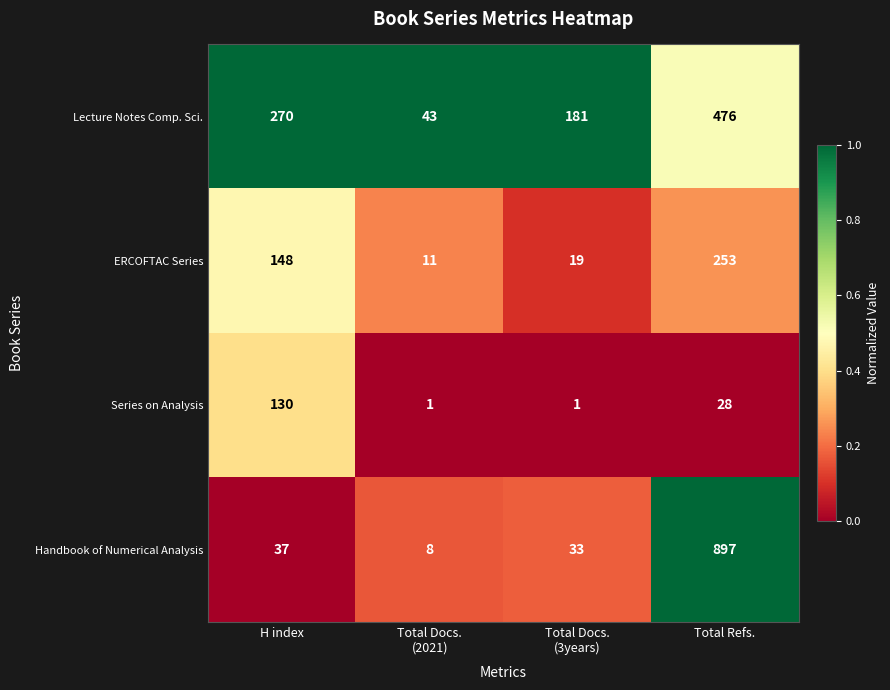

How many Lecture Notes Comp. Sci. values are between 181 and 476?

3